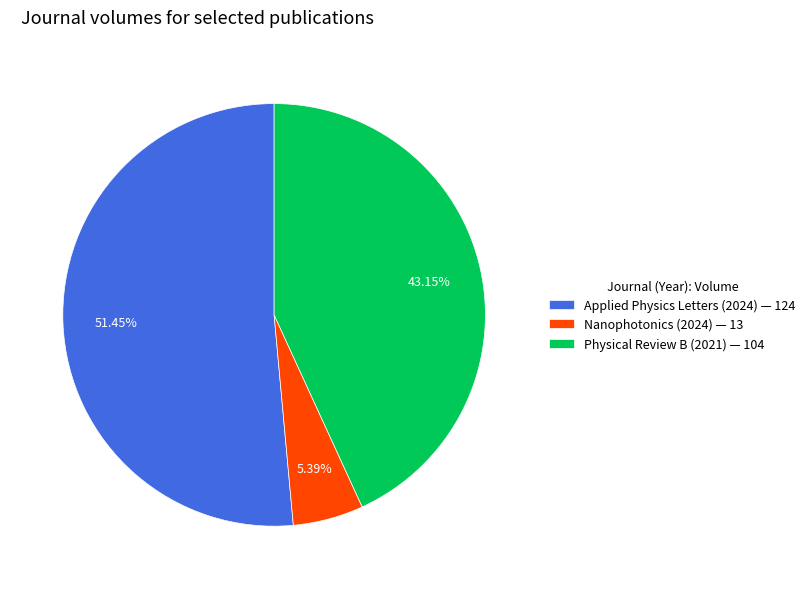

What portion of the pie excludes Nanophotonics (2024)?

94.6%